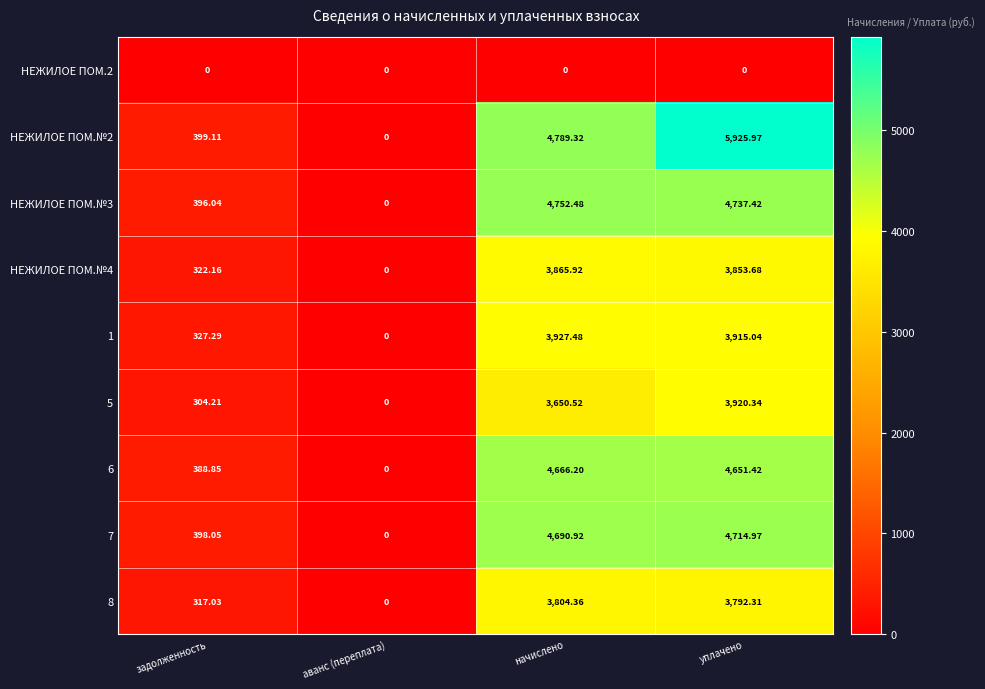

List the labels in order of 1 value, largest first.

начислено, уплачено, задолженность, аванс (переплата)